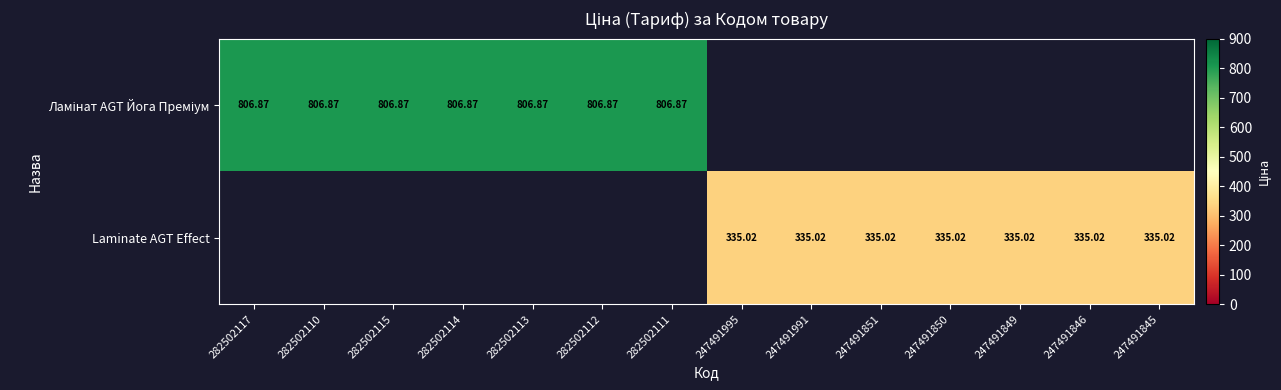

What is the spread (max minus min) of values at 282502111?

806.9